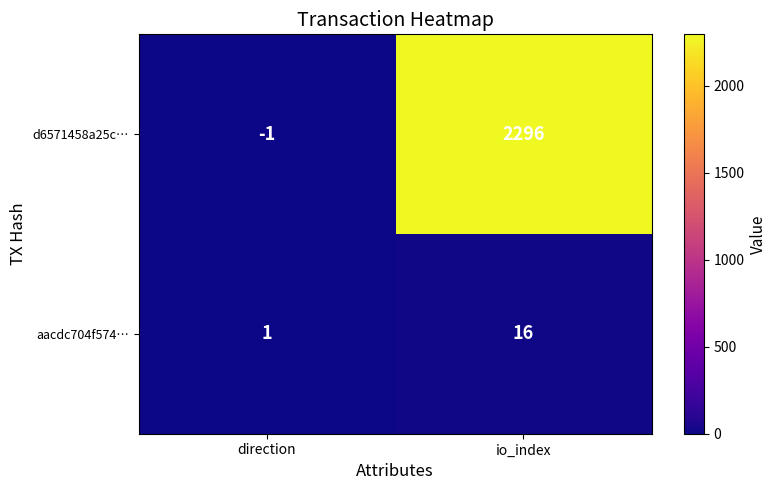

What is the sum of all aacdc704f574… values?

17